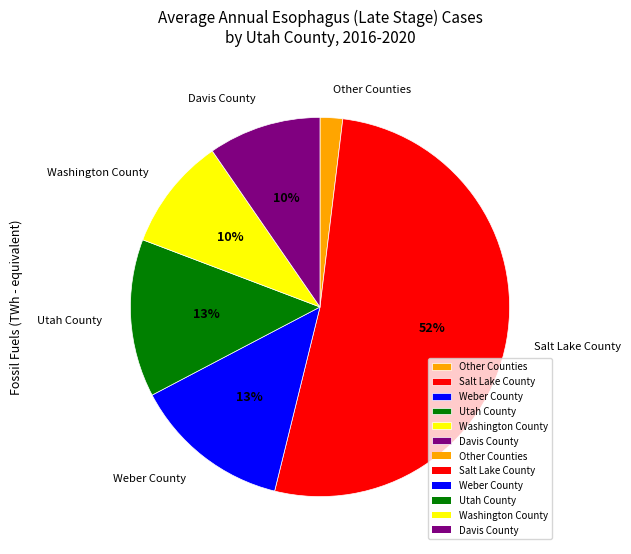

Which slice is the largest?

Salt Lake County